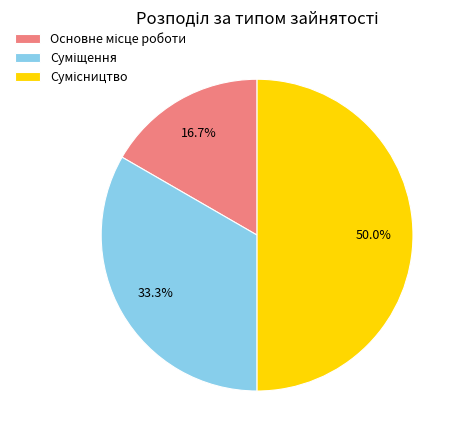

How many segments does this pie chart have?

3